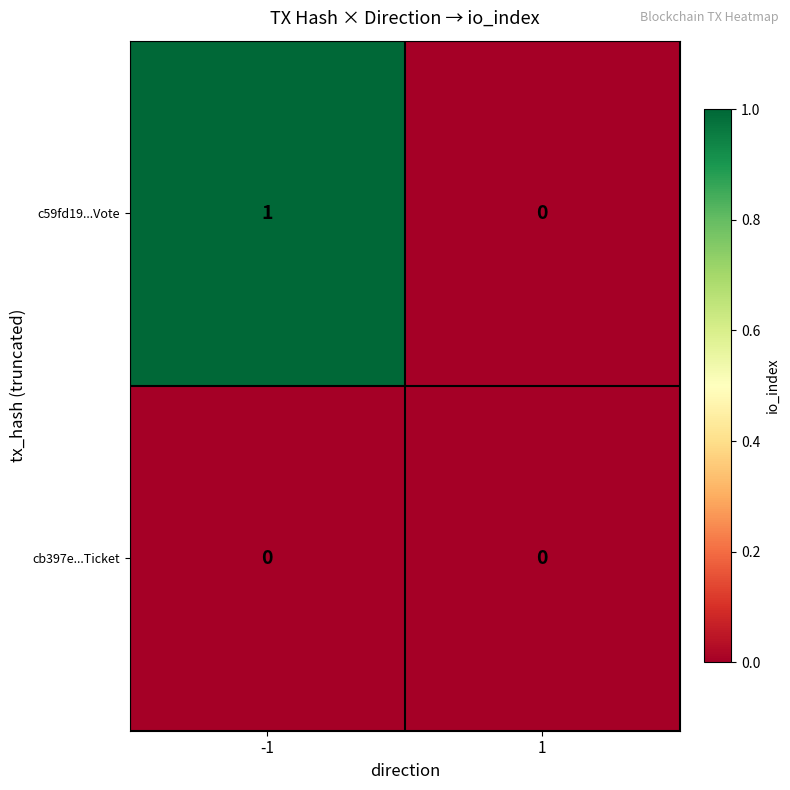

At which category is the sum across all series the highest?

-1